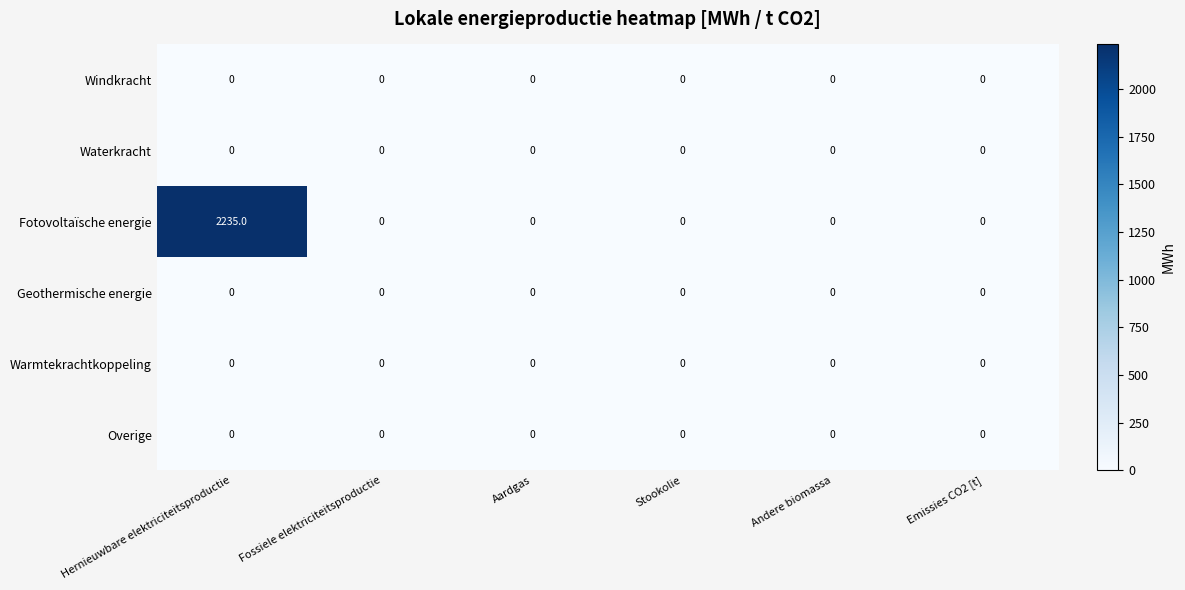

Which series has the largest total across all categories?

Fotovoltaïsche energie